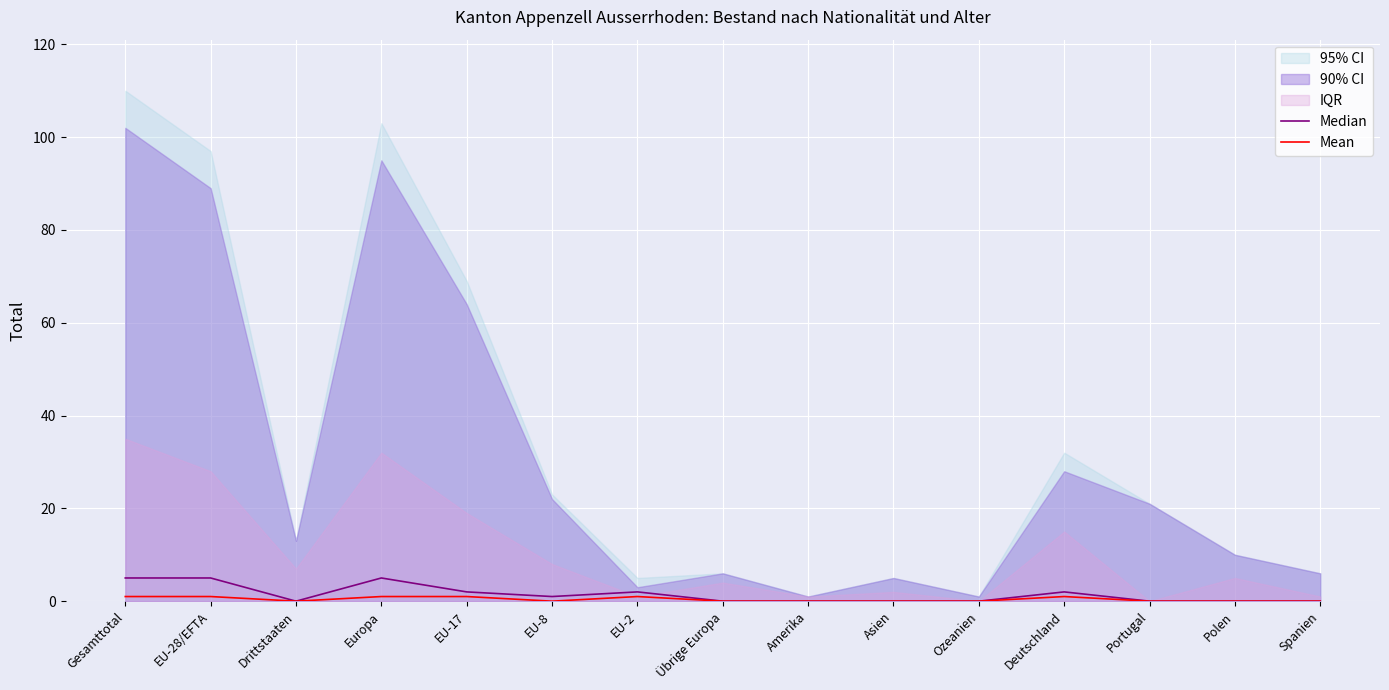

What is the difference between the Median values at EU-8 and Drittstaaten?

1